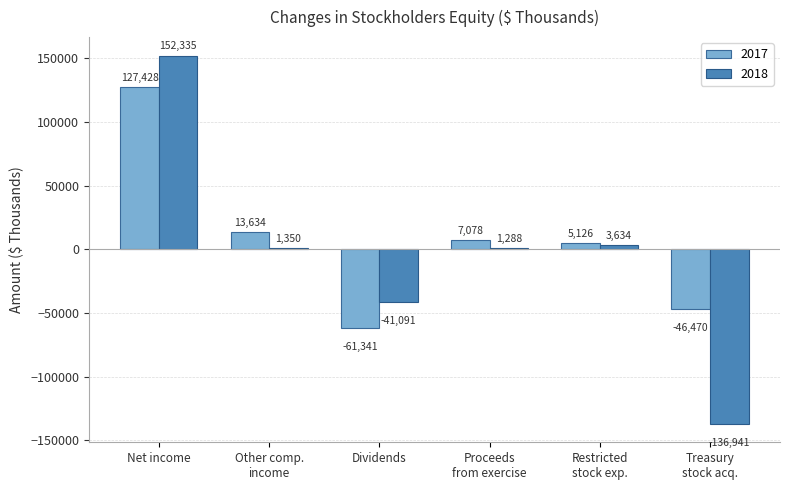

Which series has the largest total across all categories?

2017